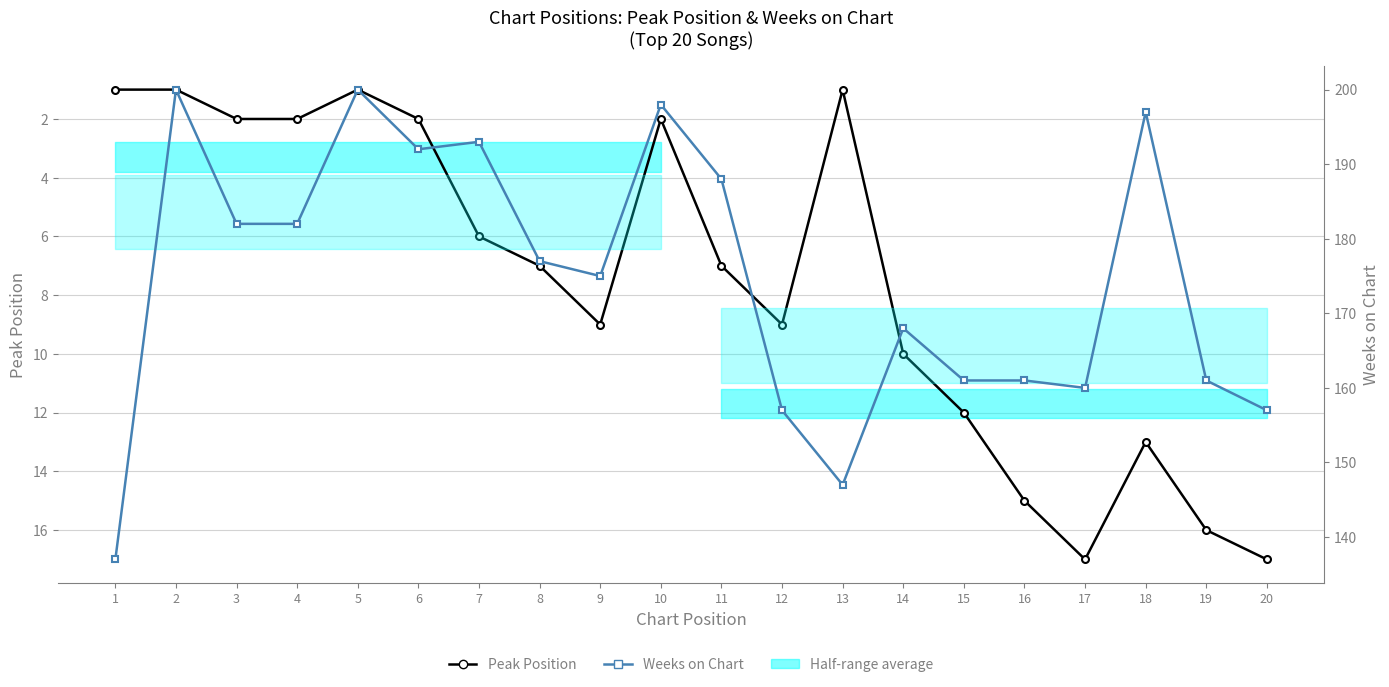

Where is Weeks on Chart nearest to the value 168?

14